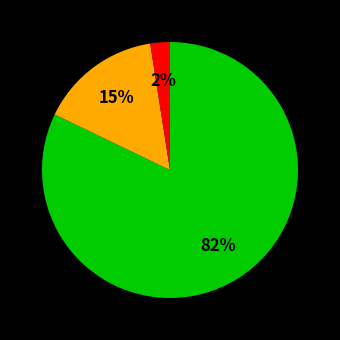

Count the number of slices in the pie.

3